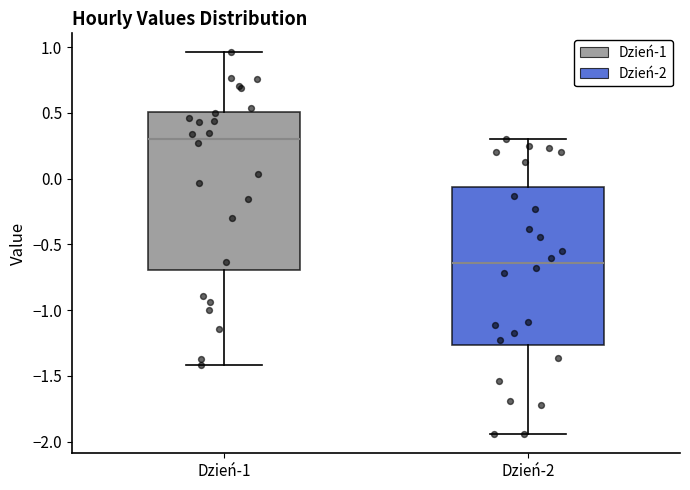

Which box has the highest median line?

Dzień-1